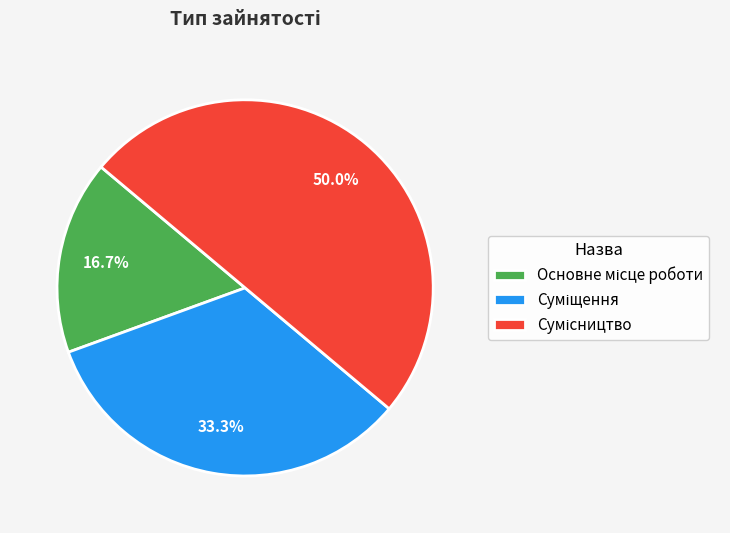

Is Основне місце роботи the majority of the pie?

No